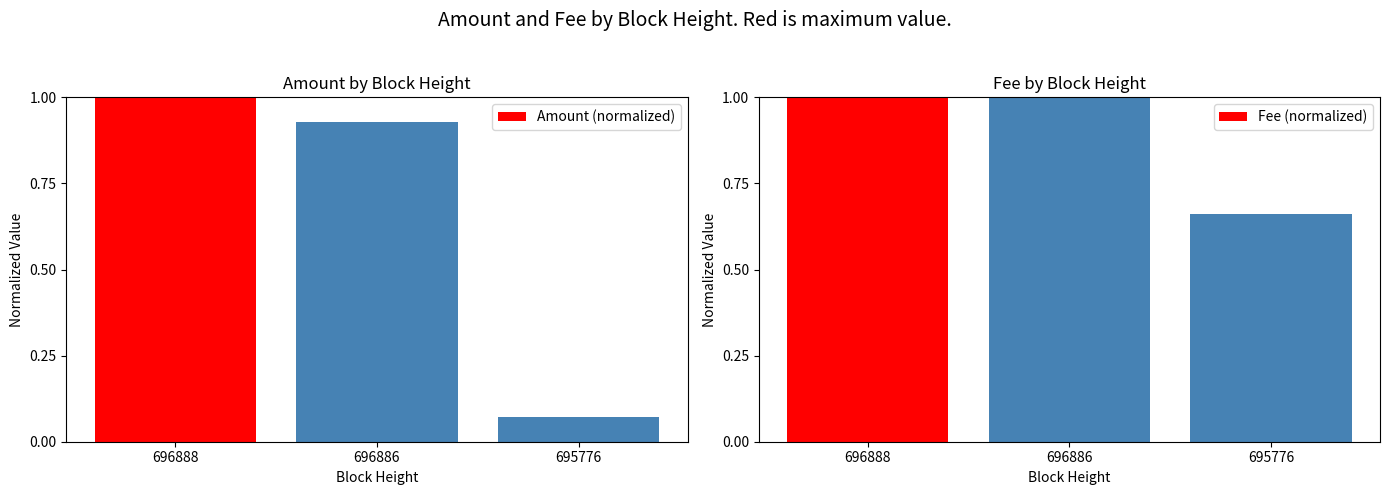

Reading right to left, what are all the values shown in this chart?

Amount (normalized): 0.1	0.9	1.0
Fee (normalized): 0.7	1.0	1.0